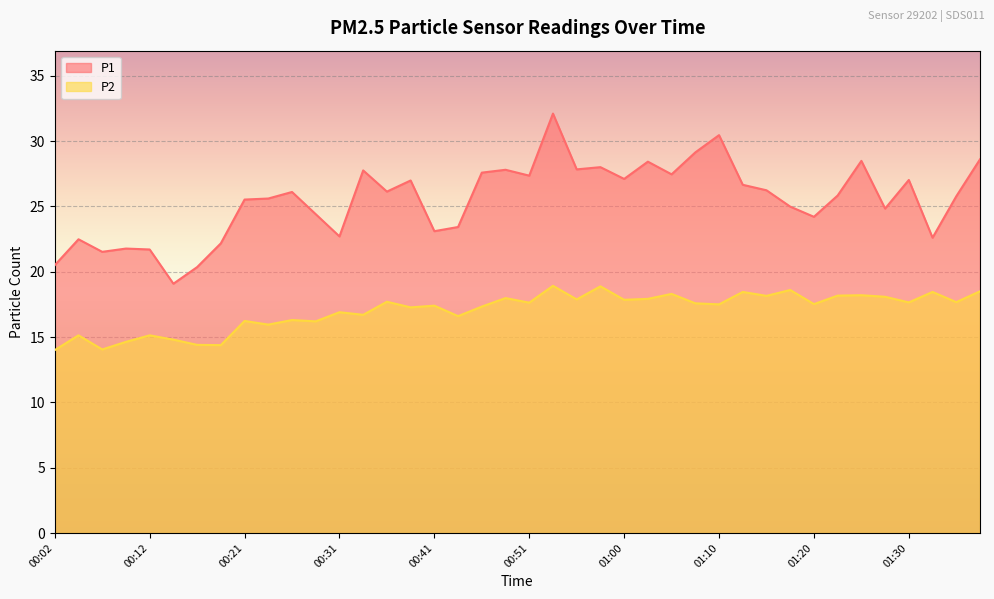

The value of P1 at 01:27 is 24.8. True or false?

True